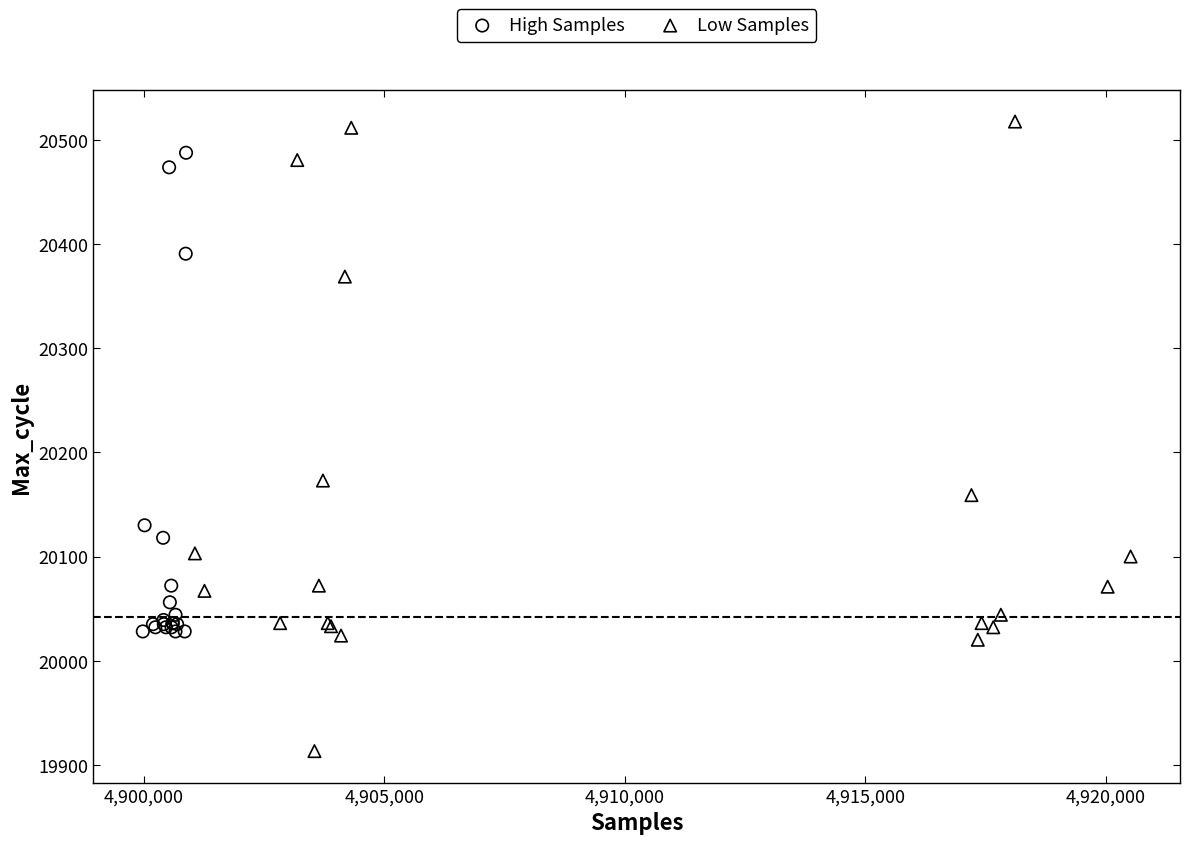

Which series has the largest Y range (max minus min)?

Low Samples